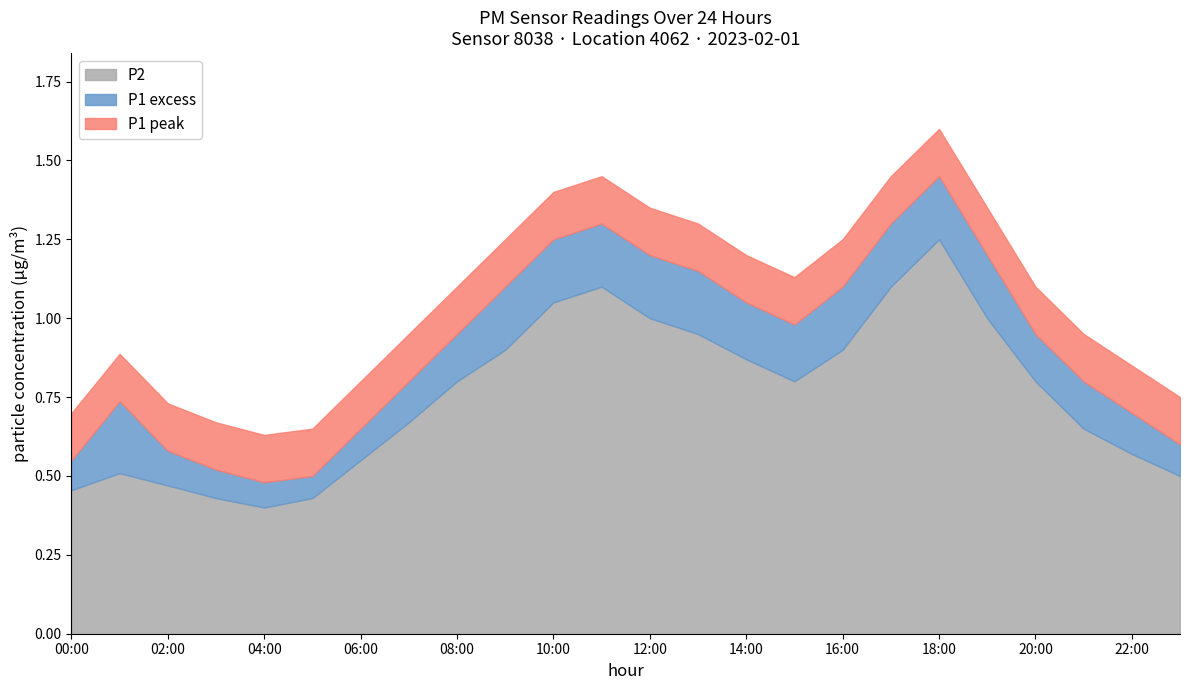

What is the total value across all series at 18:00?

1.6